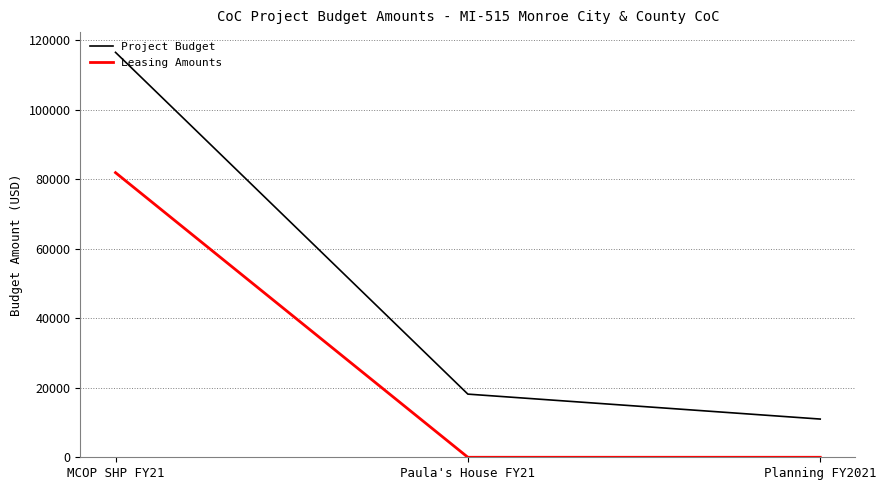

Which series changed the most between MCOP SHP FY21 and Planning FY2021?

Project Budget